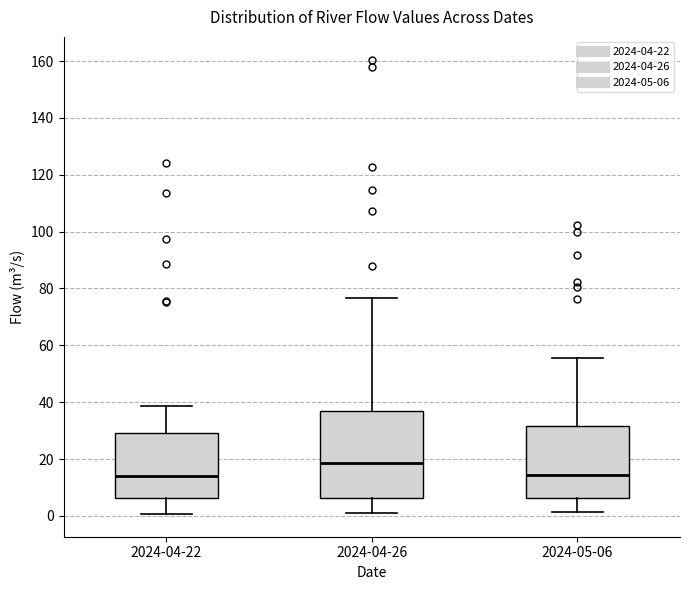

Which box's median line is the highest?

2024-04-26